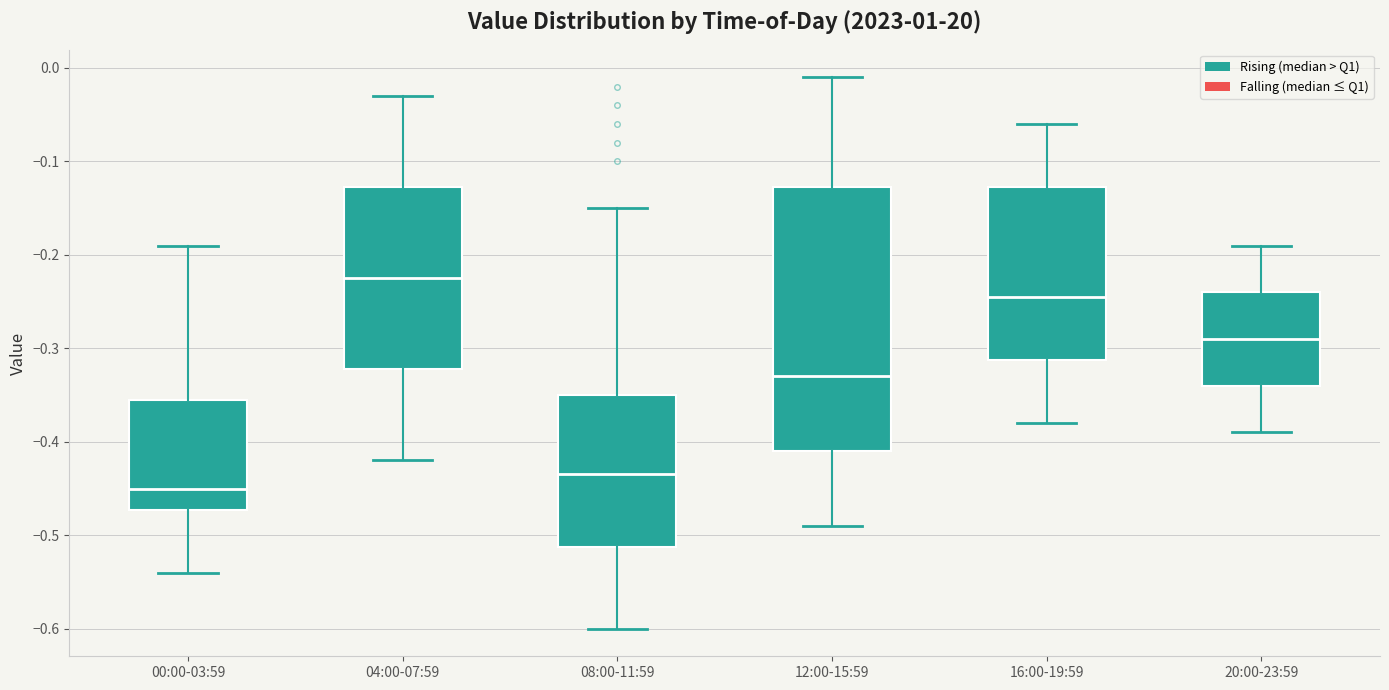

Which box has the highest median line?

04:00-07:59